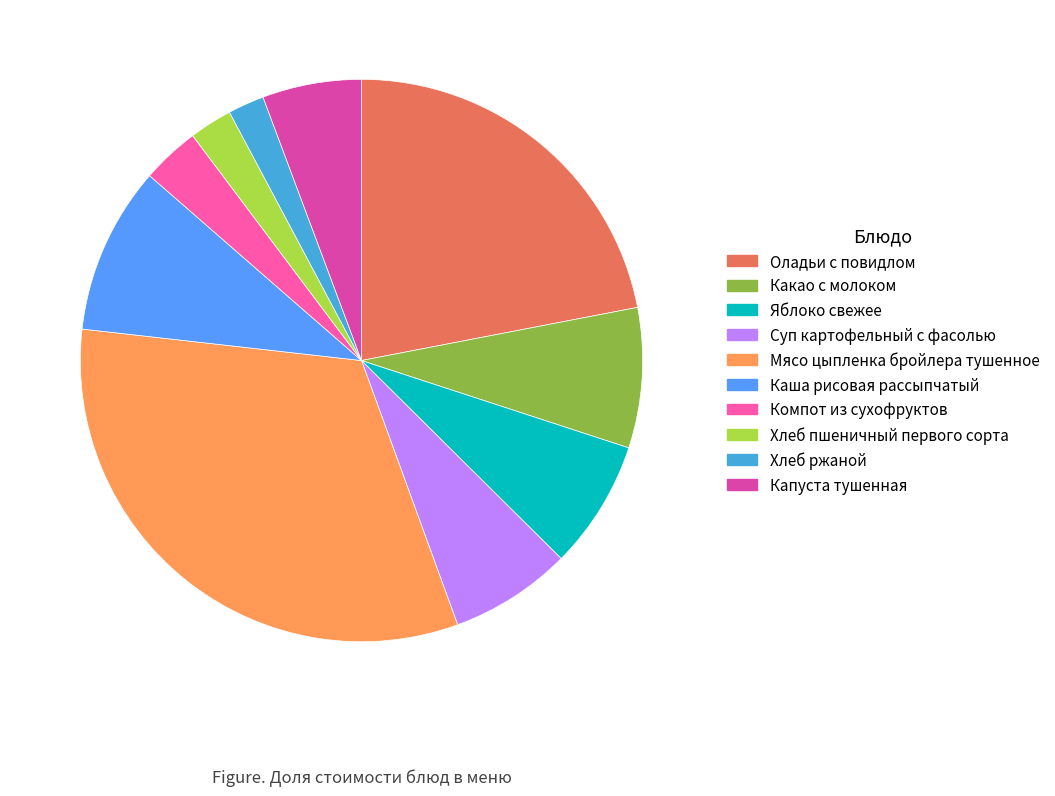

What is the total percentage of Оладьи с повидлом and Хлеб ржаной?

24.1%